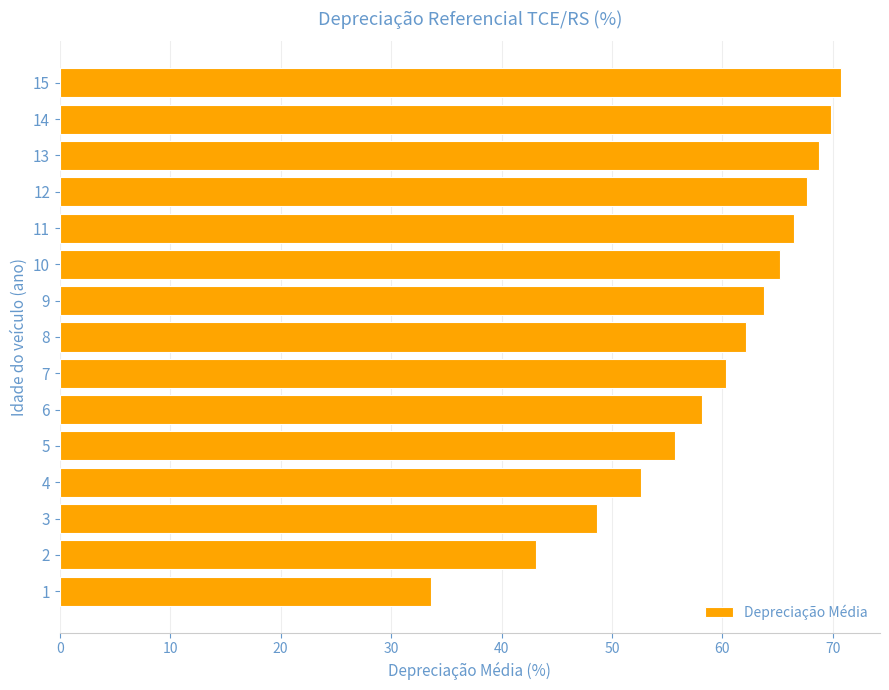

True or false: the data shows 90.7 at 7.

False